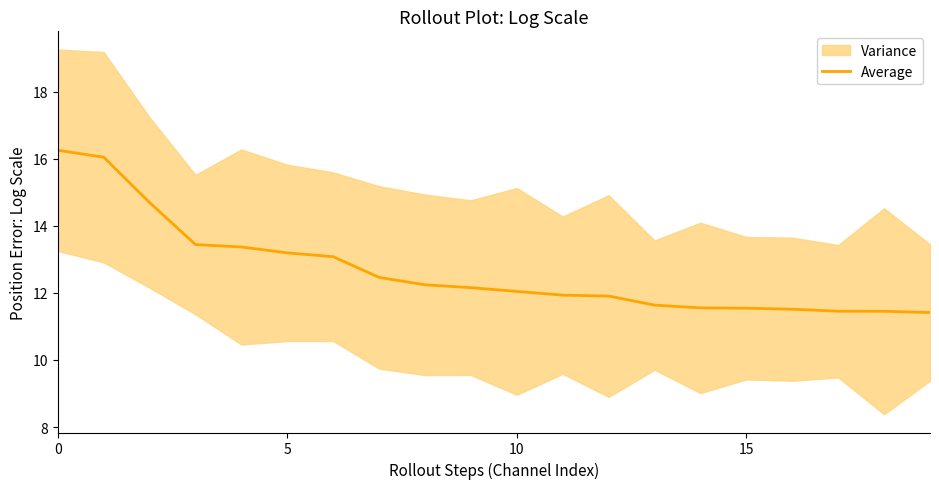

Which label corresponds to the smallest value in the chart?

19